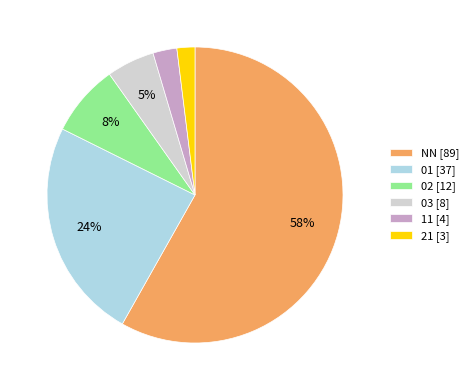

What is the smallest slice in the pie chart?

21